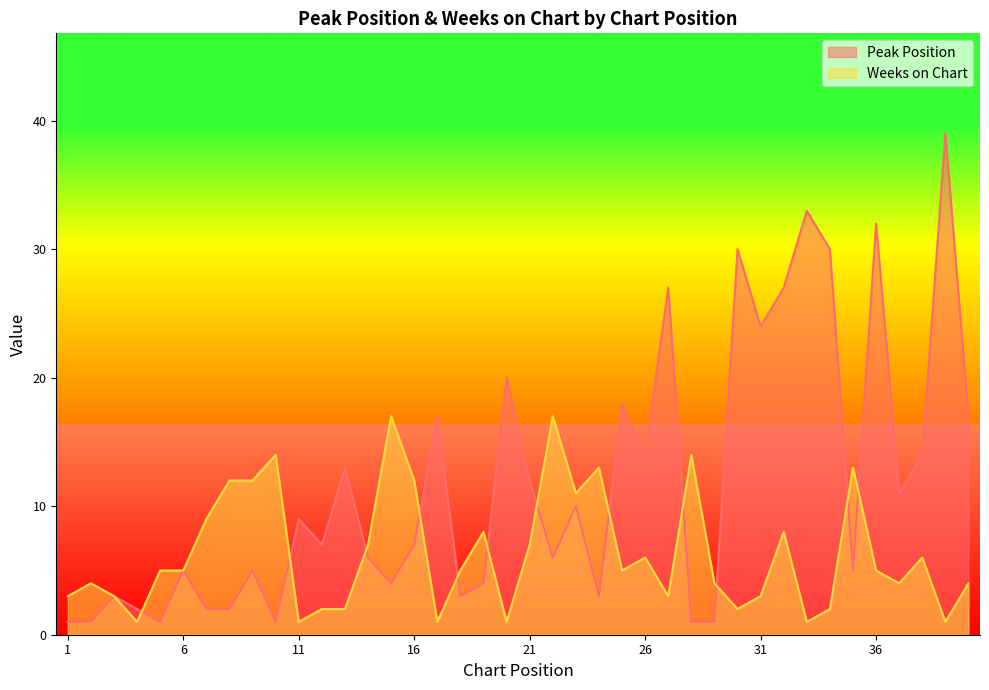

Is it true that Peak Position equals 47 at 33?

False